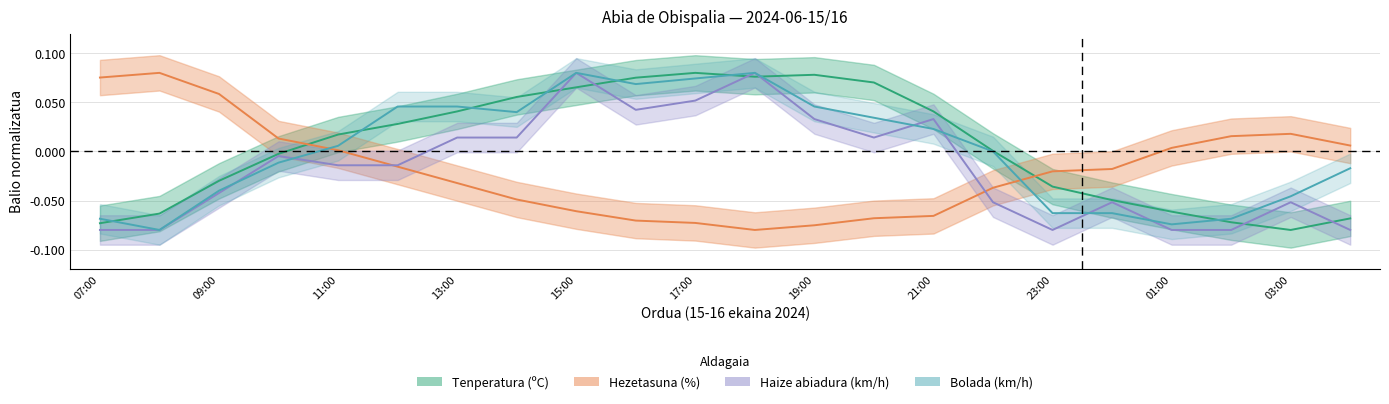

Which series has the largest total across all categories?

Tenperatura (ºC)